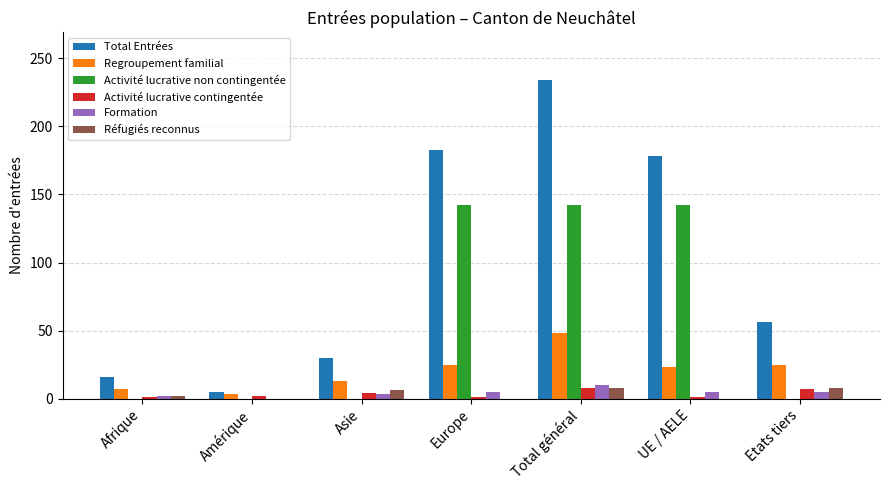

What is the sum of all Activité lucrative non contingentée values?

426